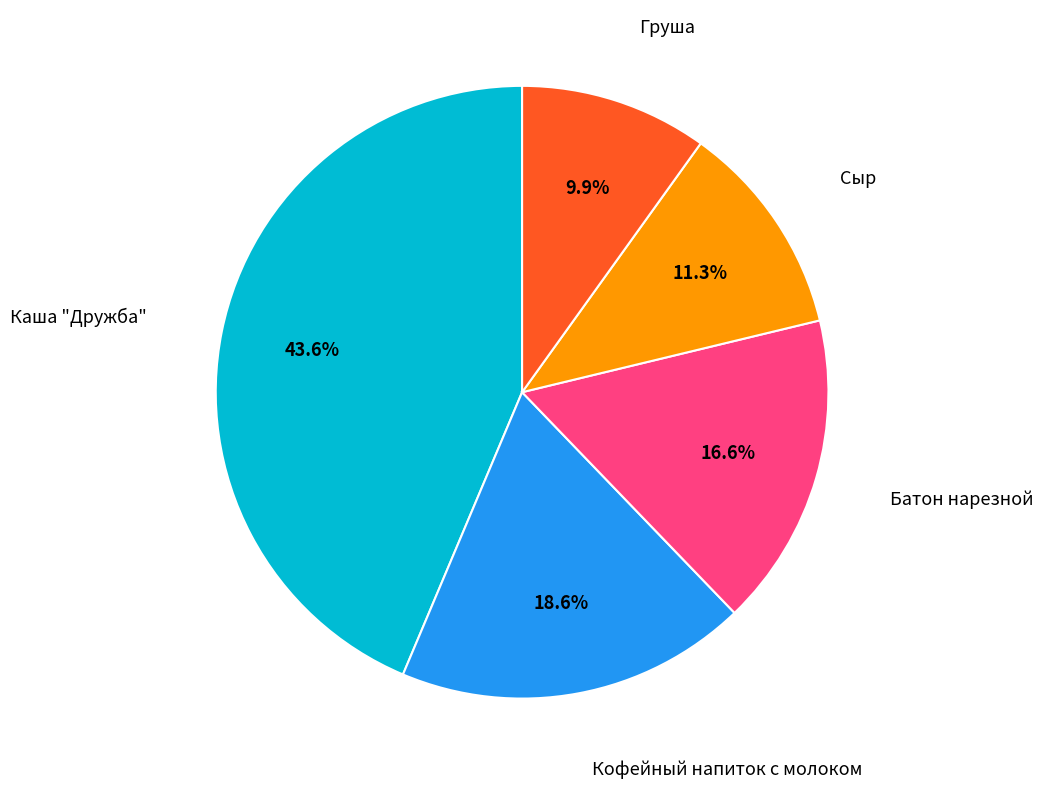

What is the total percentage of Груша and Кофейный напиток с молоком?

28.5%